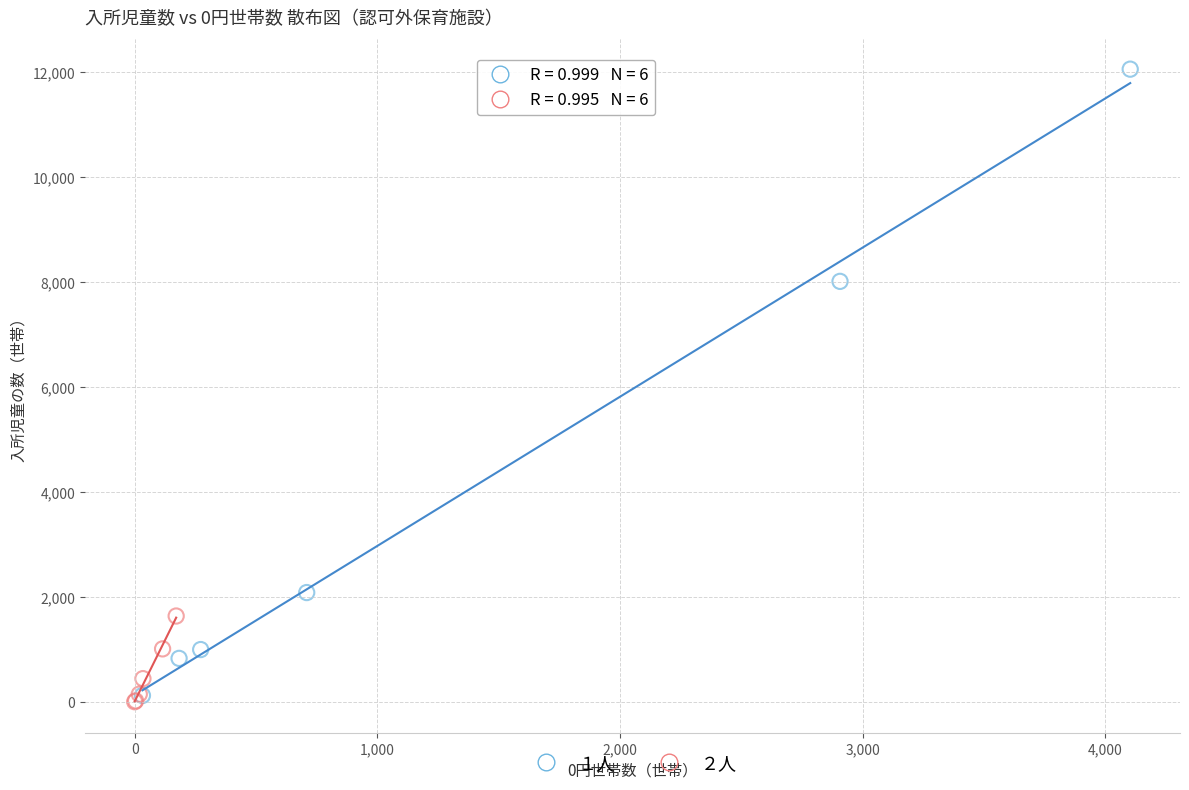

Which series contains the highest Y value?

１人